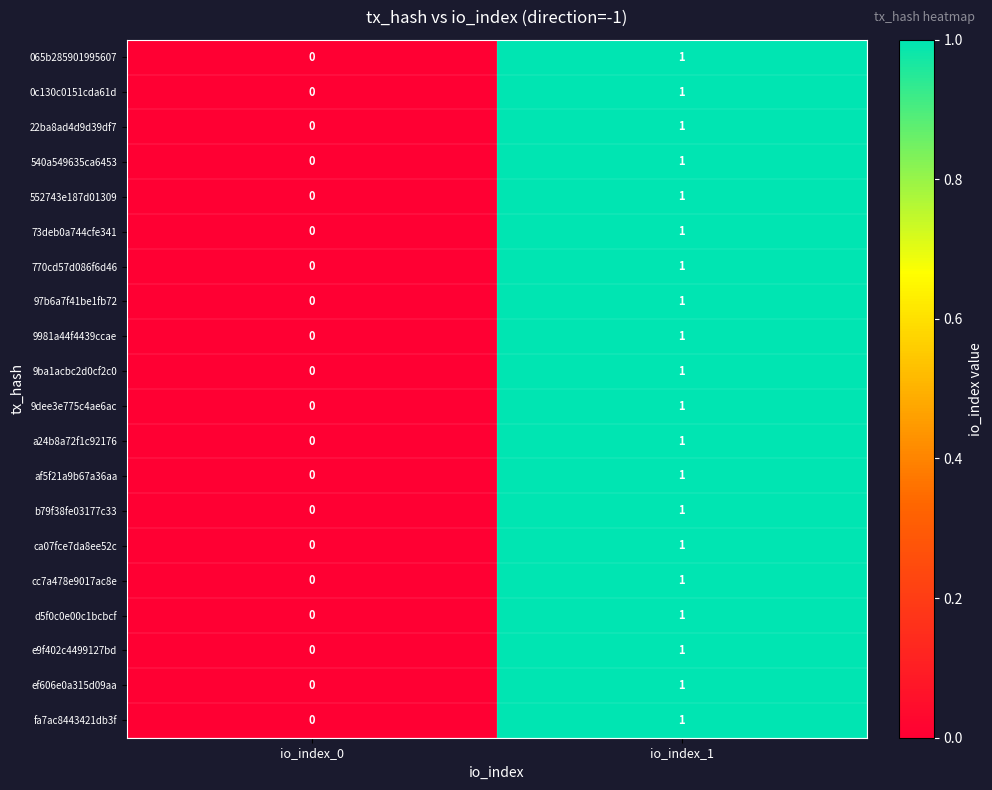

At which category does the chart reach its minimum across all series?

io_index_0